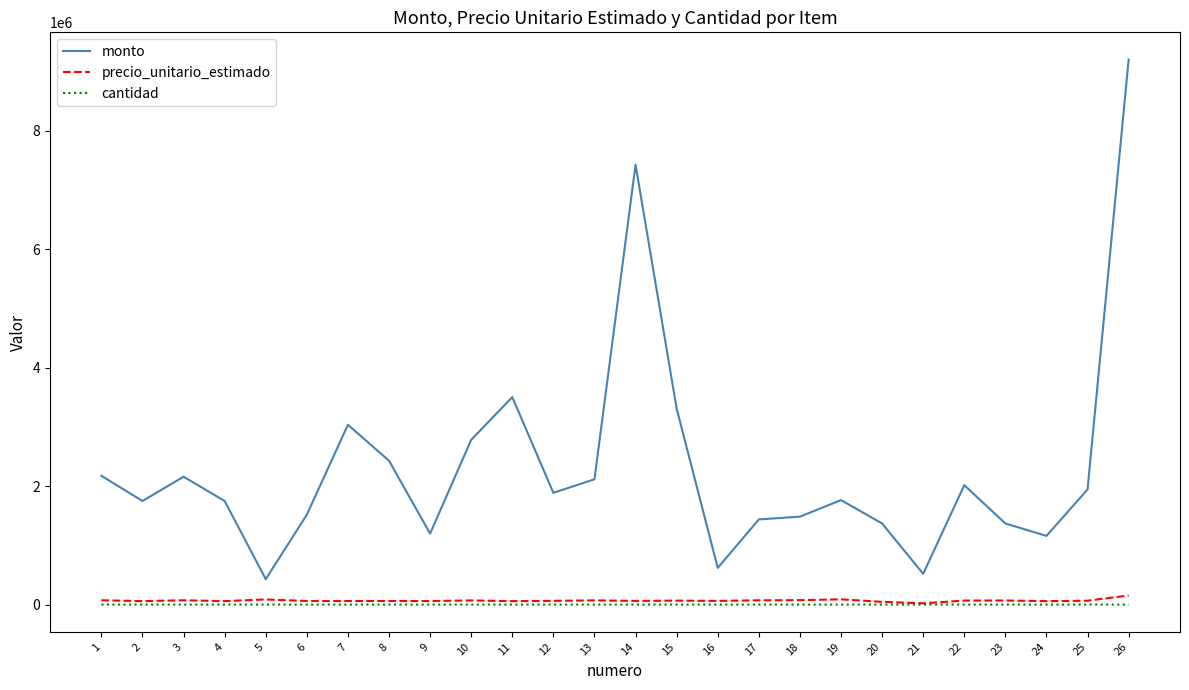

What is the minimum value for monto?

429065